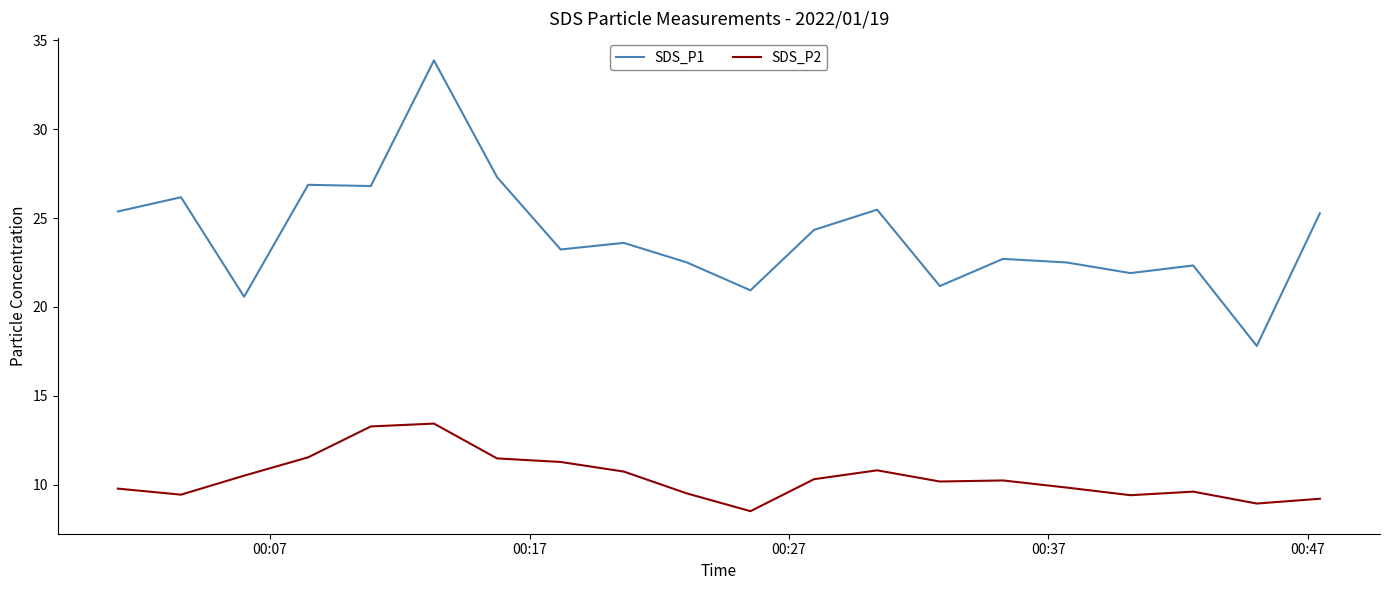

How many lines are shown in the chart?

2